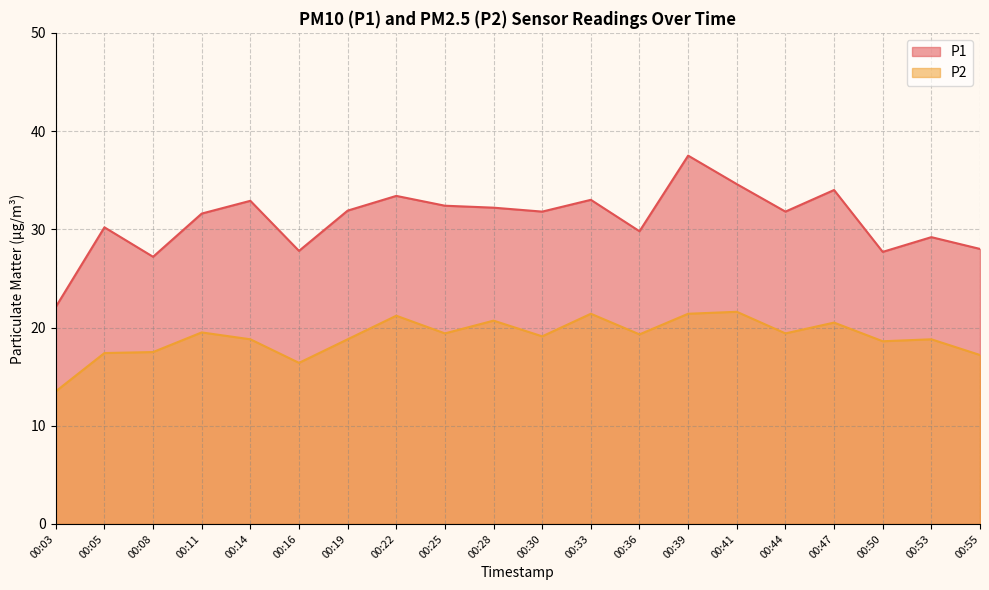

Which has a higher value, 00:22 or 00:50?

00:22